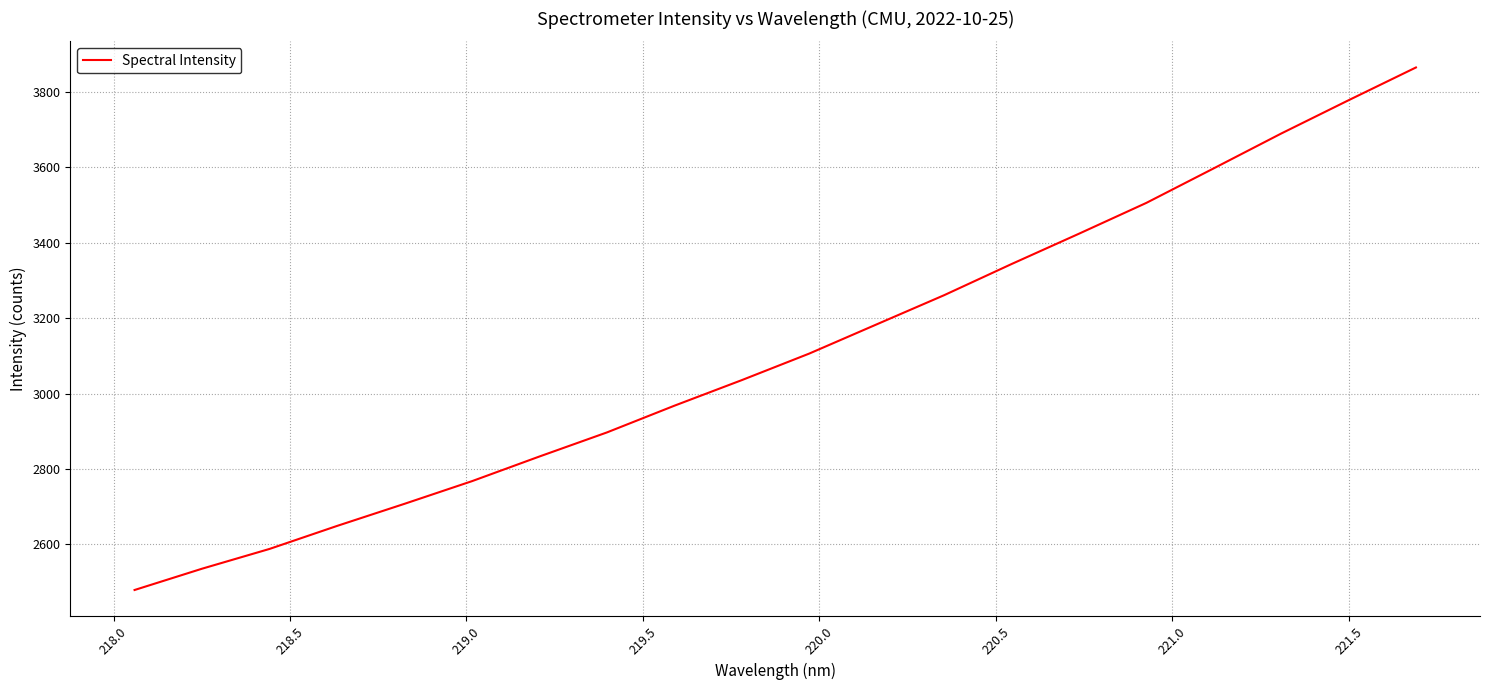

What is the minimum value shown in the chart?

2479.3